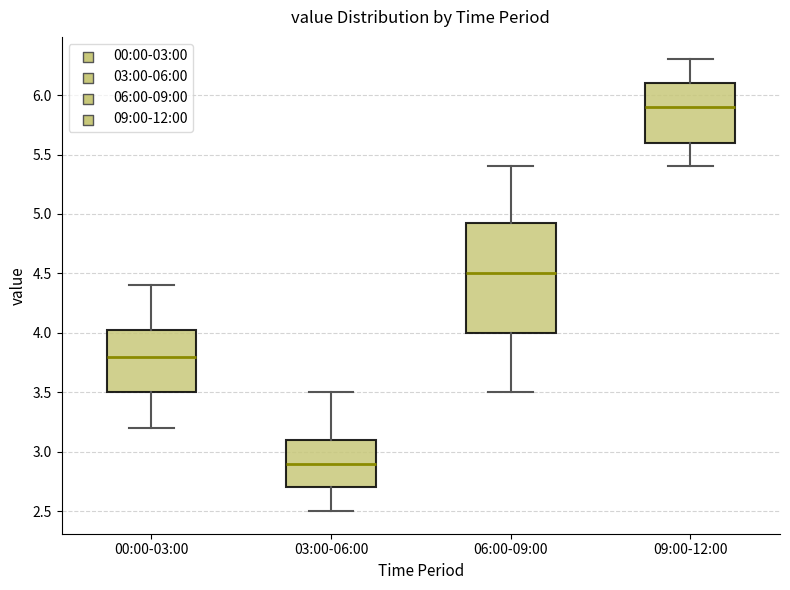

Where does the median line of the box for 00:00-03:00 sit on the y-axis? The values are not printed on the chart, so give them approximately, as read against the axis.

3.80